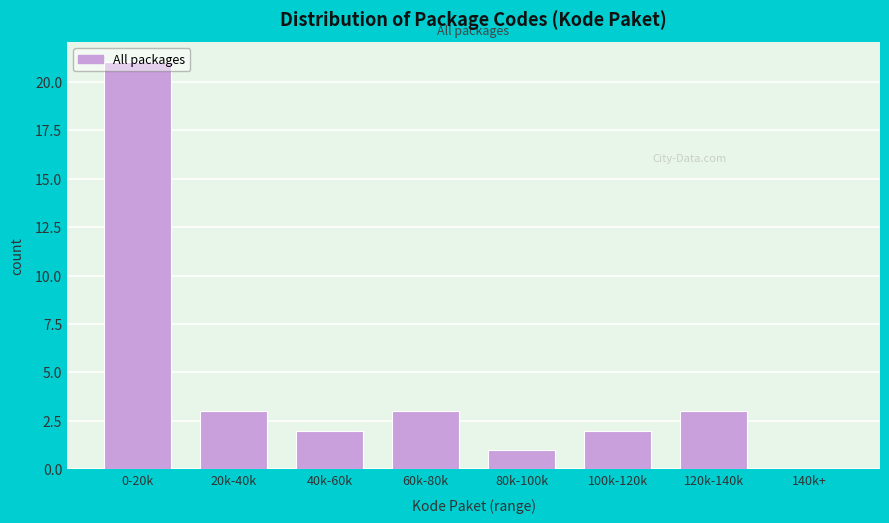

The chart shows a value of 11 at 140k+. True or false?

False